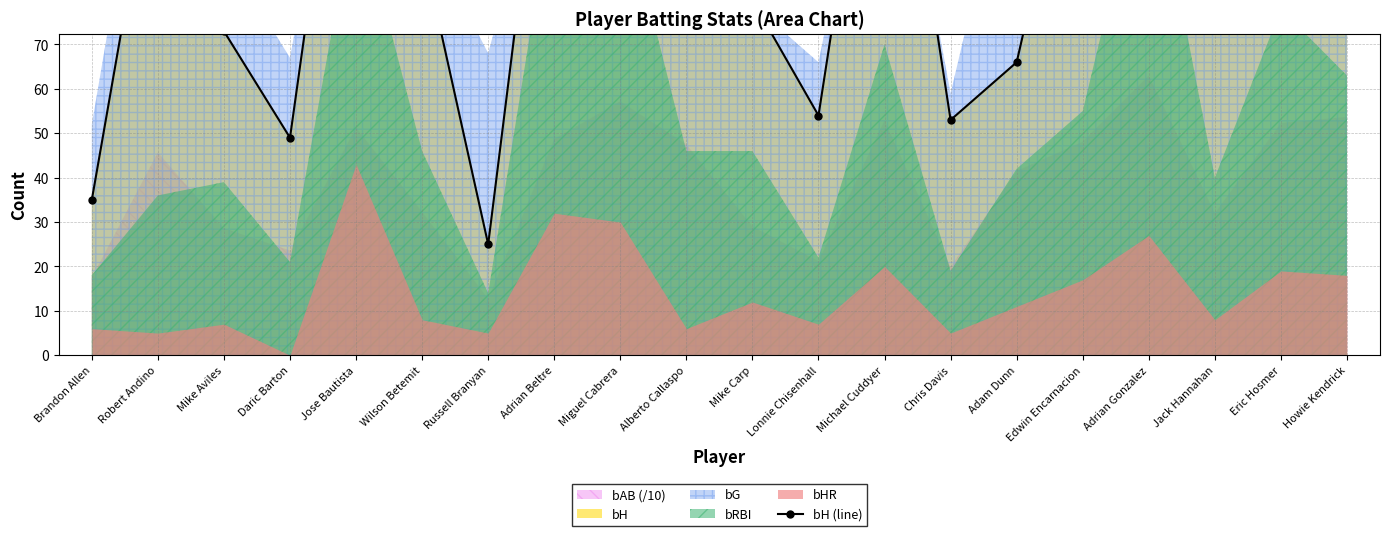

Read the value at Robert Andino, to the nearest 50.

100